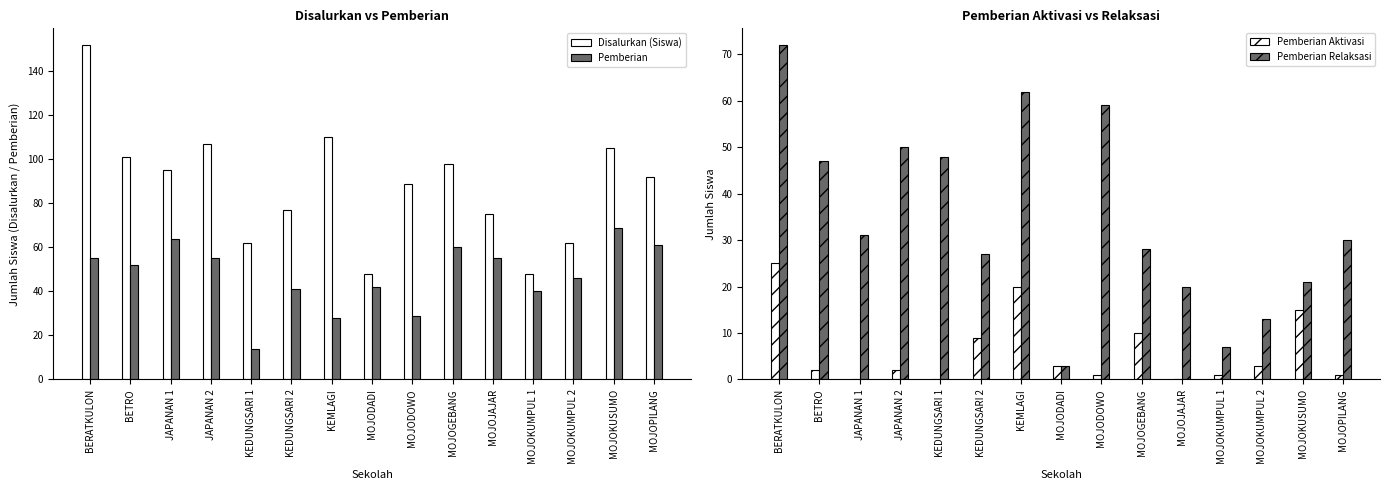

What is the label of the 14th bar from the left?

MOJOKUSUMO